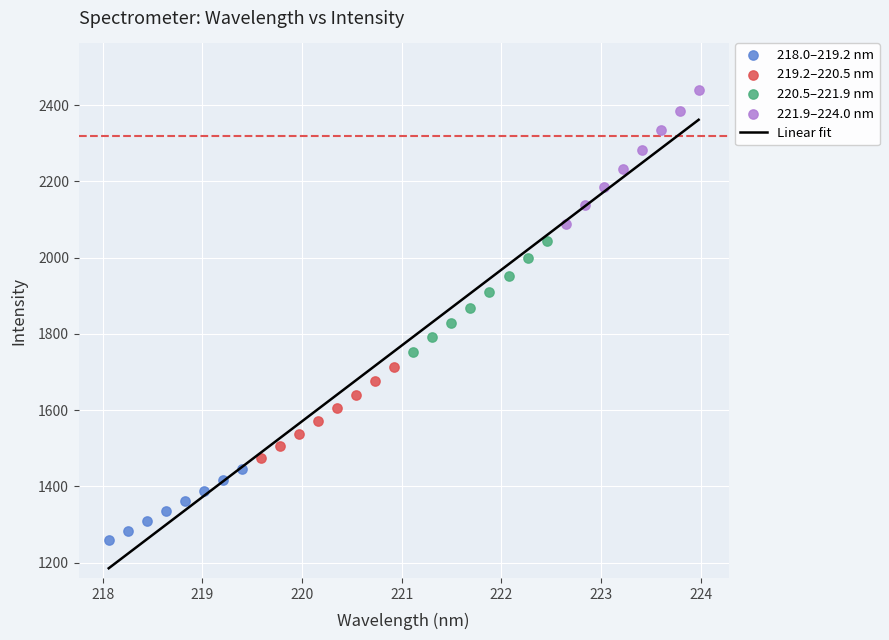

Which series reaches the minimum Y coordinate?

218.0–219.2 nm